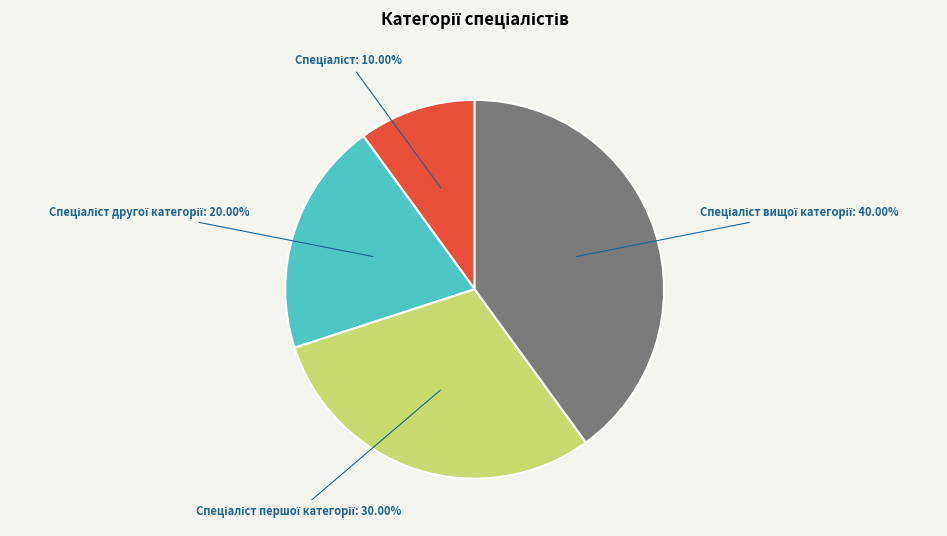

Does any single category account for the majority?

No